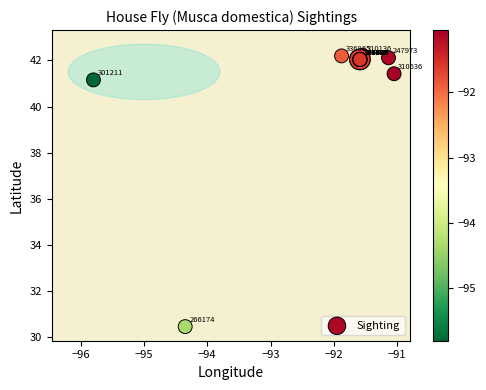

What Y value in the scatter plot is closest to 36?

41.2